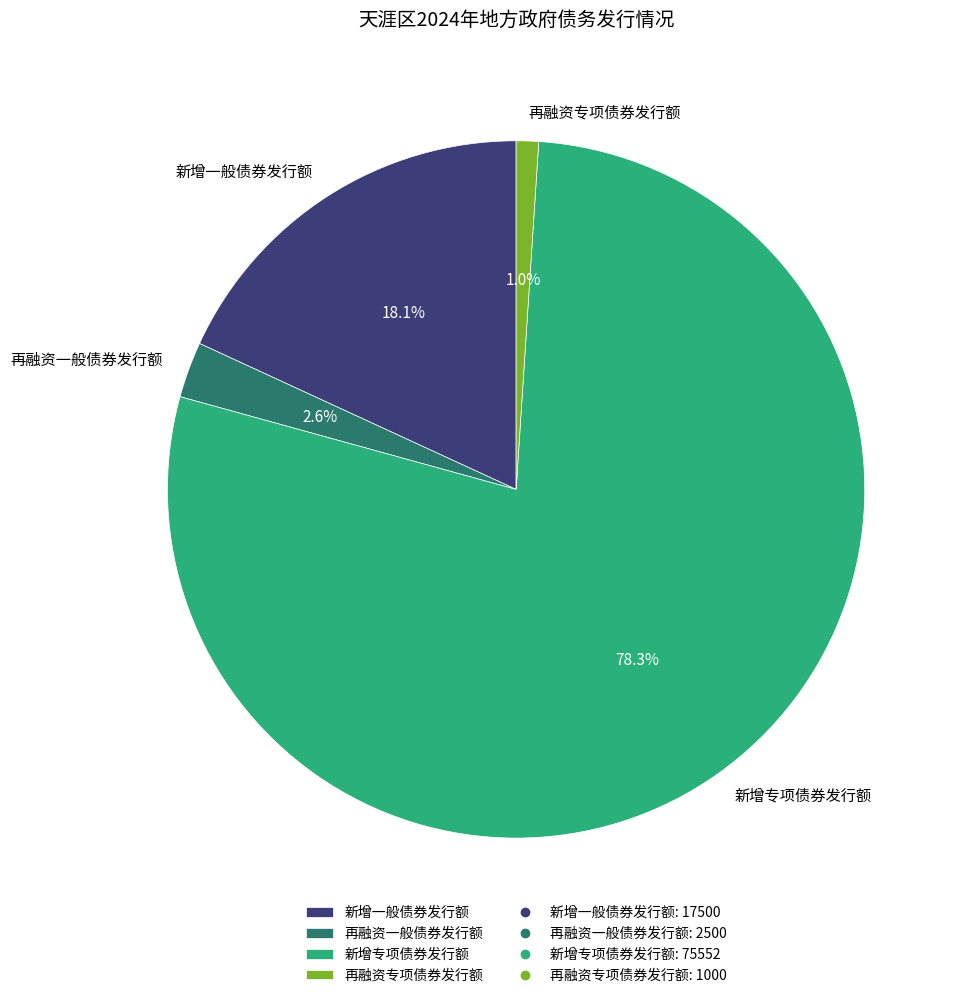

Which category has the smallest portion of the pie?

再融资专项债券发行额